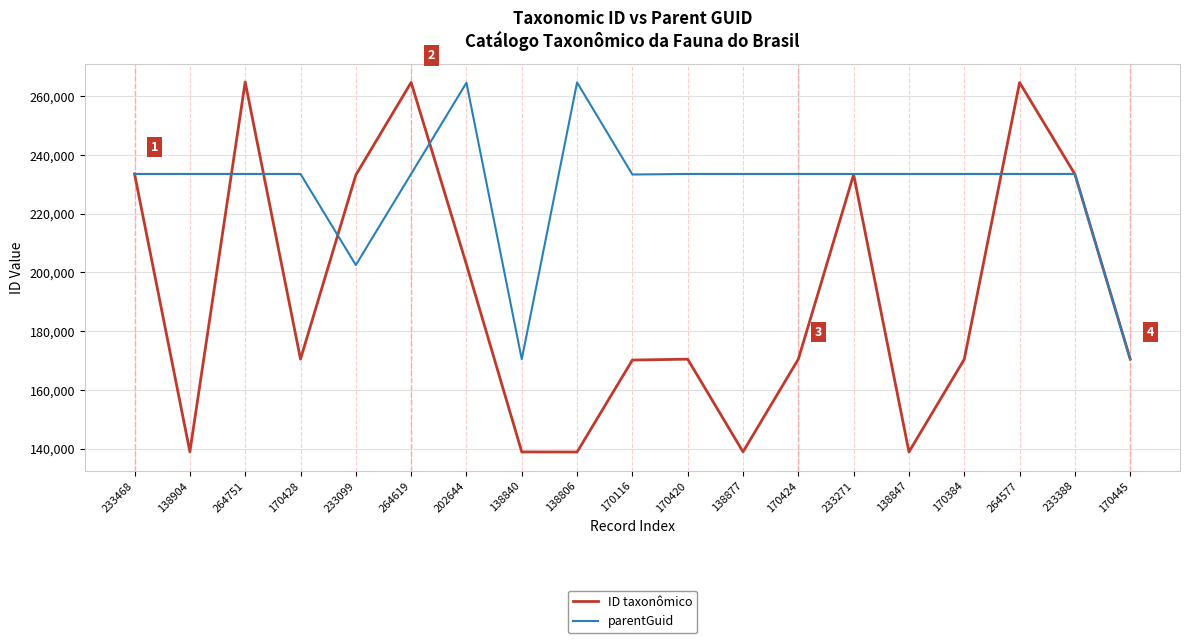

Between 233099 and 264619, which series saw the biggest shift?

ID taxonômico